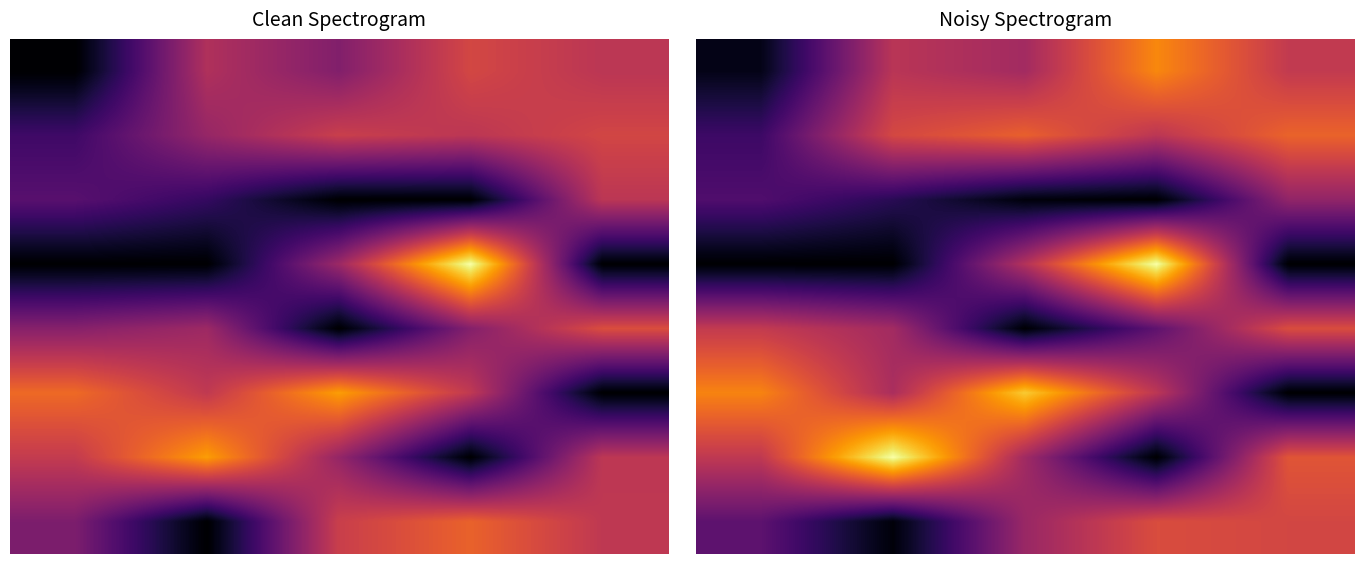

What is the maximum value for 2?

0.4